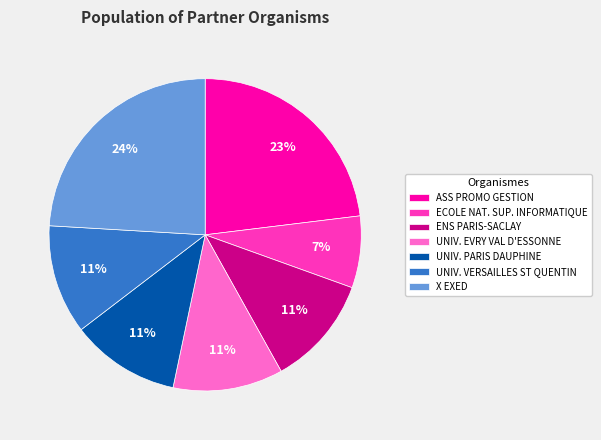

Which category has the smallest portion of the pie?

ECOLE NAT. SUP. INFORMATIQUE